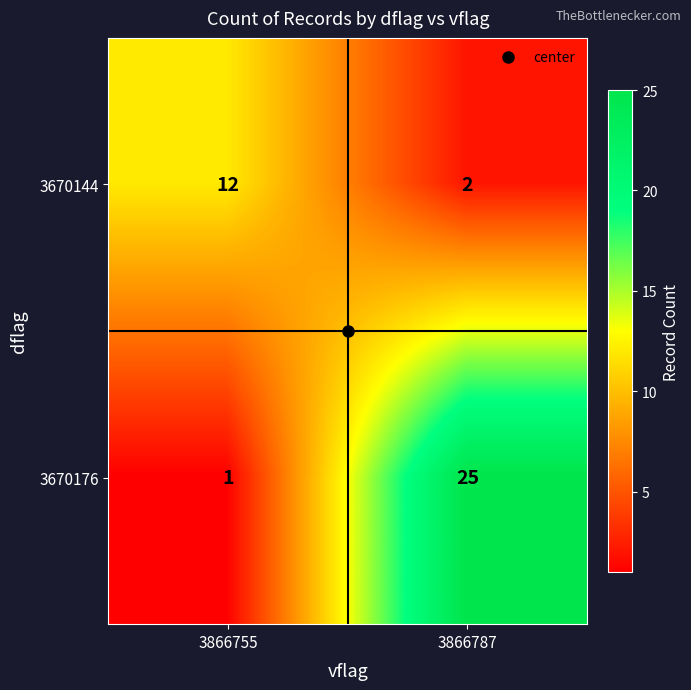

True or false: 3670176 has a value of 1 at 3866755.

True